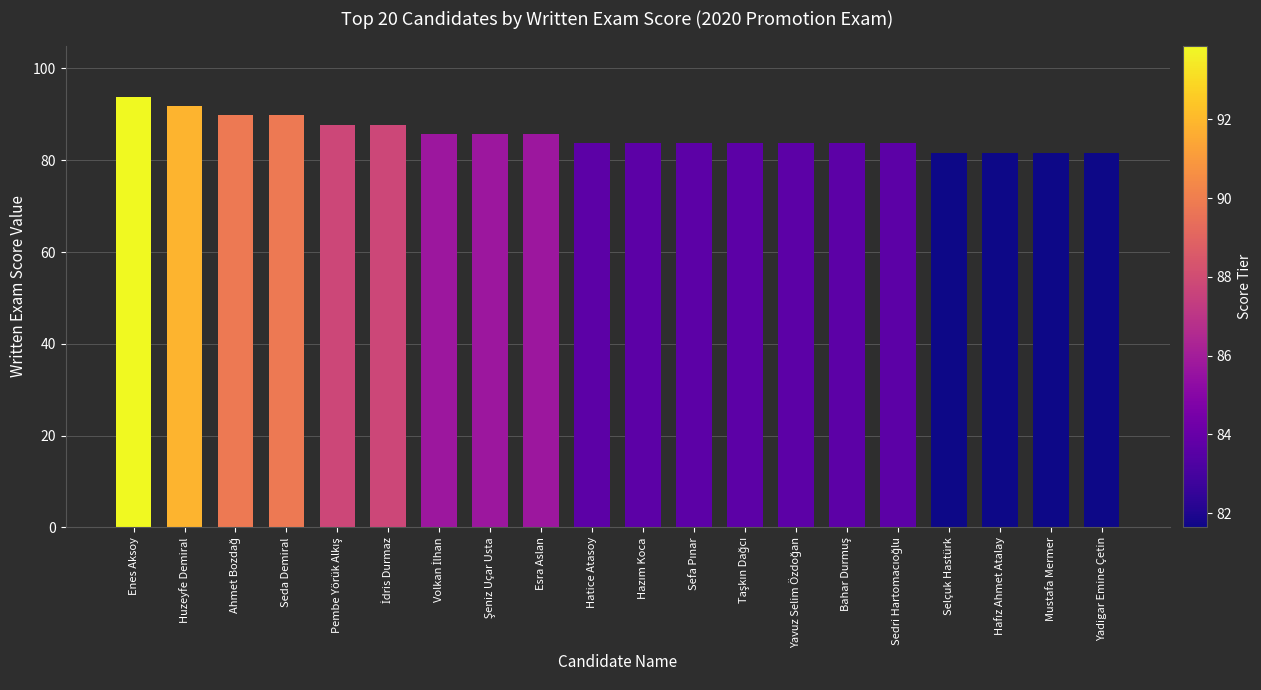

Reading right to left, extract all data points from this chart.

81.6	81.6	81.6	81.6	83.7	83.7	83.7	83.7	83.7	83.7	83.7	85.7	85.7	85.7	87.8	87.8	89.8	89.8	91.8	93.9